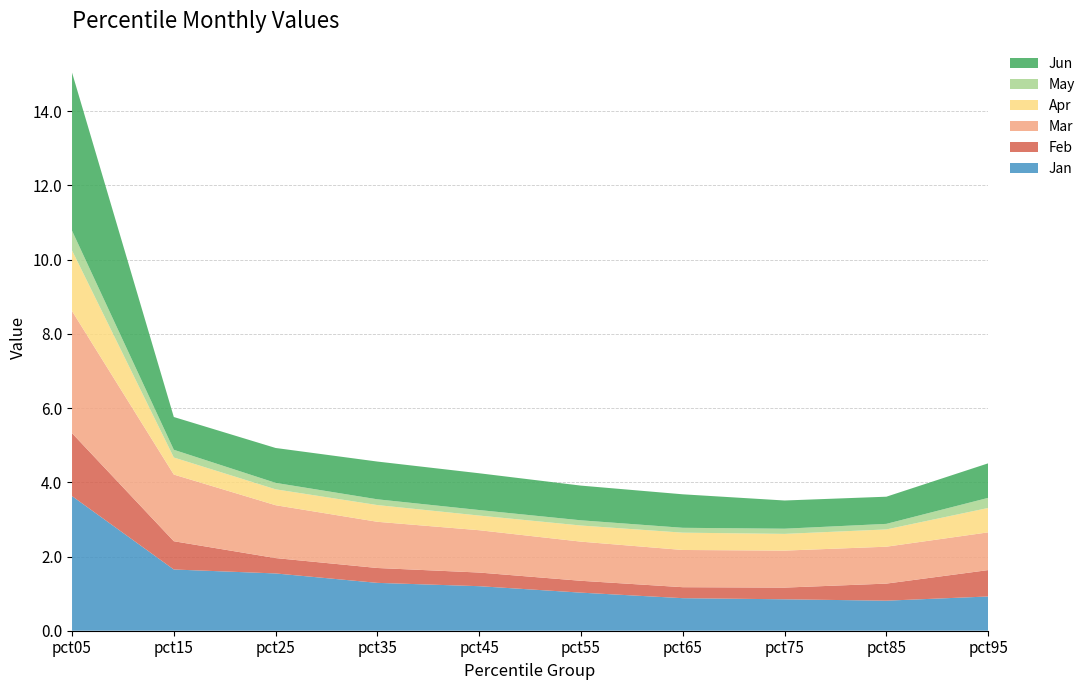

Reading right to left, list all the values displayed in this chart.

Jan: 0.9	0.8	0.8	0.9	1.0	1.2	1.3	1.5	1.7	3.6
Feb: 0.7	0.5	0.3	0.3	0.3	0.4	0.4	0.4	0.8	1.7
Mar: 1.0	1.0	1.0	1.0	1.1	1.1	1.2	1.4	1.8	3.3
Apr: 0.7	0.5	0.5	0.5	0.4	0.4	0.5	0.4	0.5	1.6
May: 0.3	0.1	0.1	0.1	0.1	0.1	0.2	0.2	0.2	0.5
Jun: 0.9	0.7	0.8	0.9	0.9	1.0	1.0	0.9	0.9	4.3